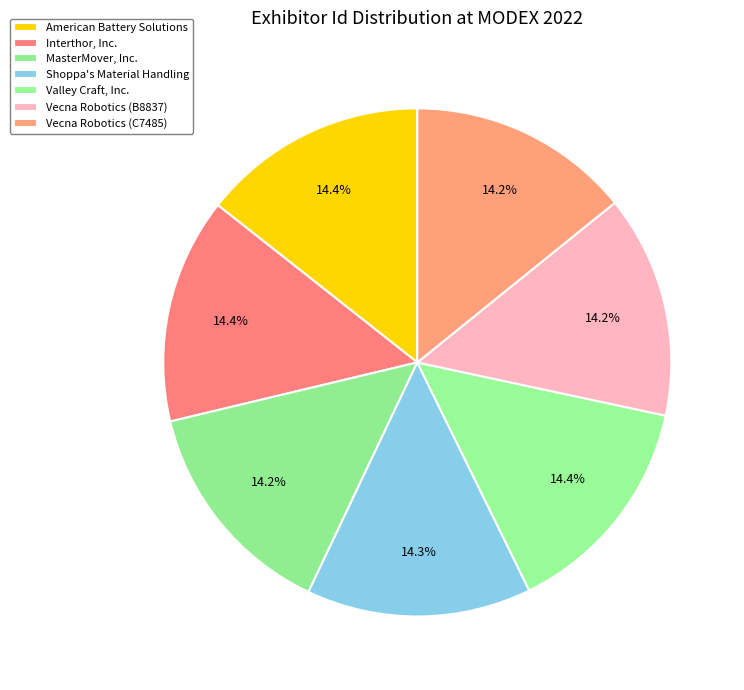

Count the number of slices in the pie.

7